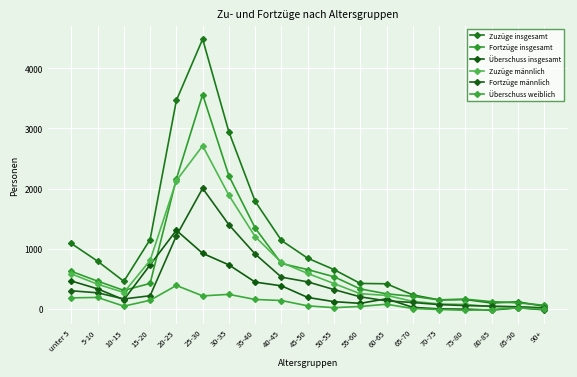

True or false: Überschuss insgesamt and Zuzüge insgesamt cross at least once.

False